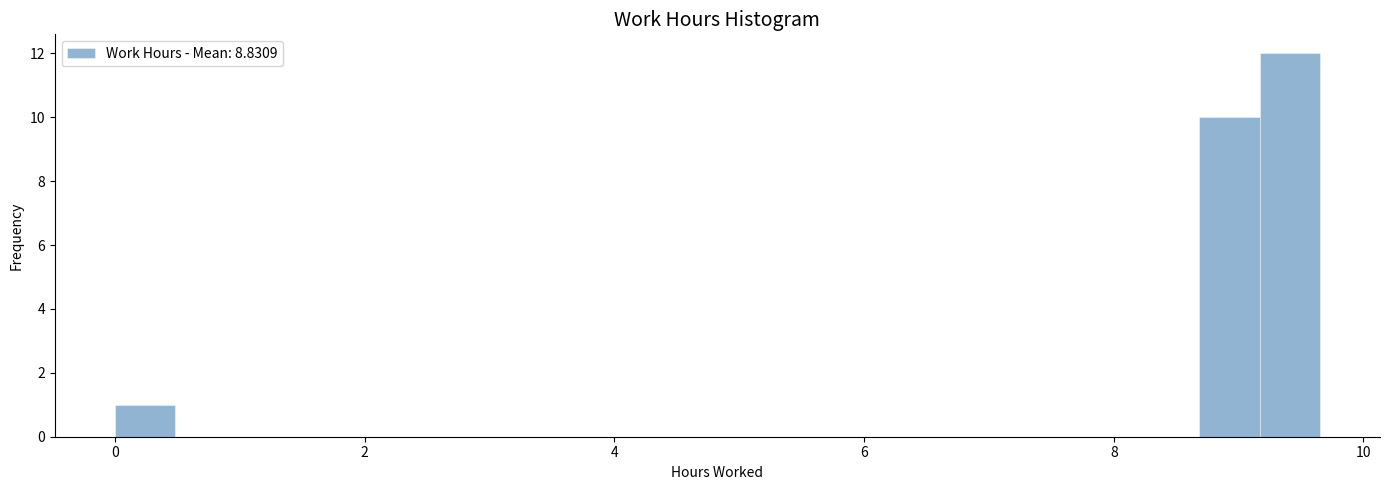

Read against the x-axis, roughly where is the centre of the tallest bar?

9.4